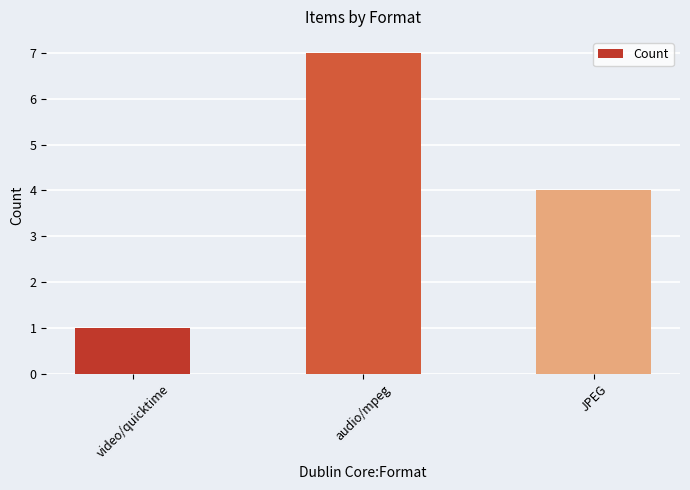

Rank the categories by value from lowest to highest.

video/quicktime, JPEG, audio/mpeg